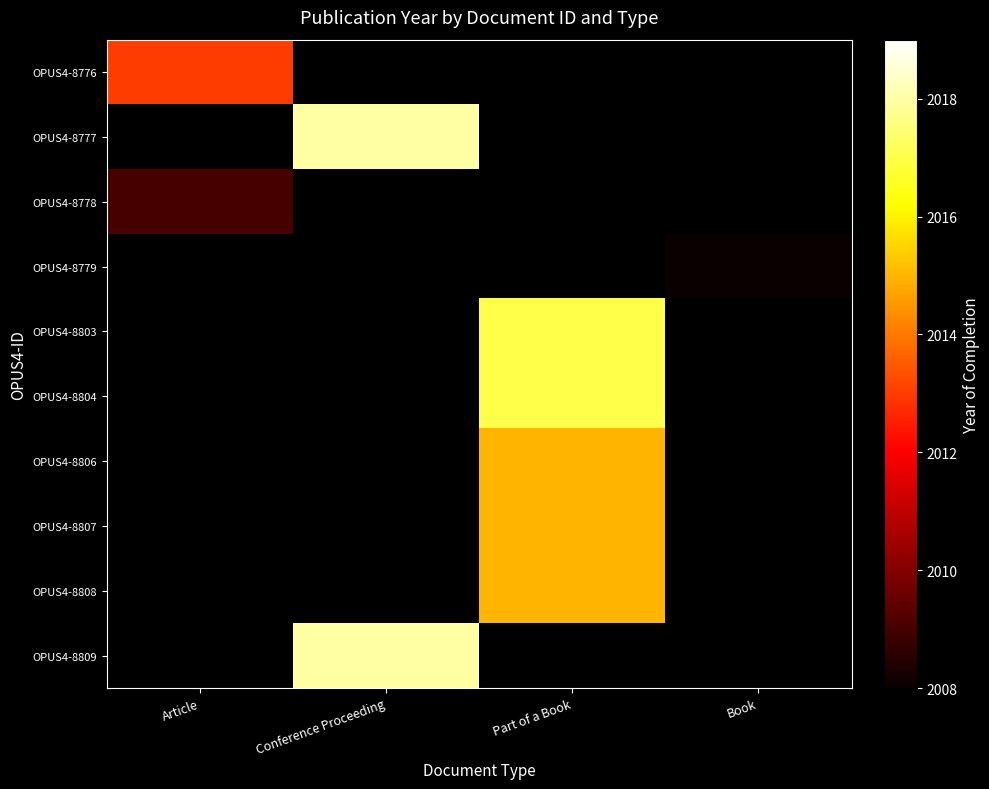

Is the value of OPUS4-8809 at Book greater than the value of OPUS4-8778 at Part of a Book?

No